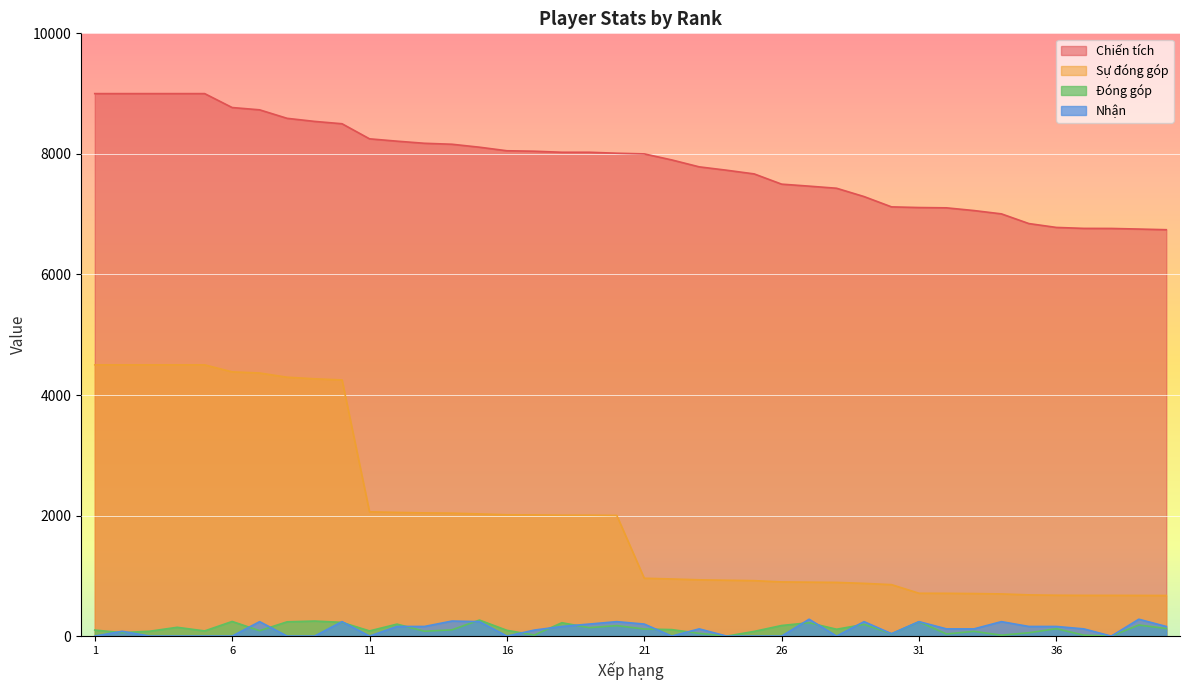

At which label does Chiến tích first exceed 8011?

1